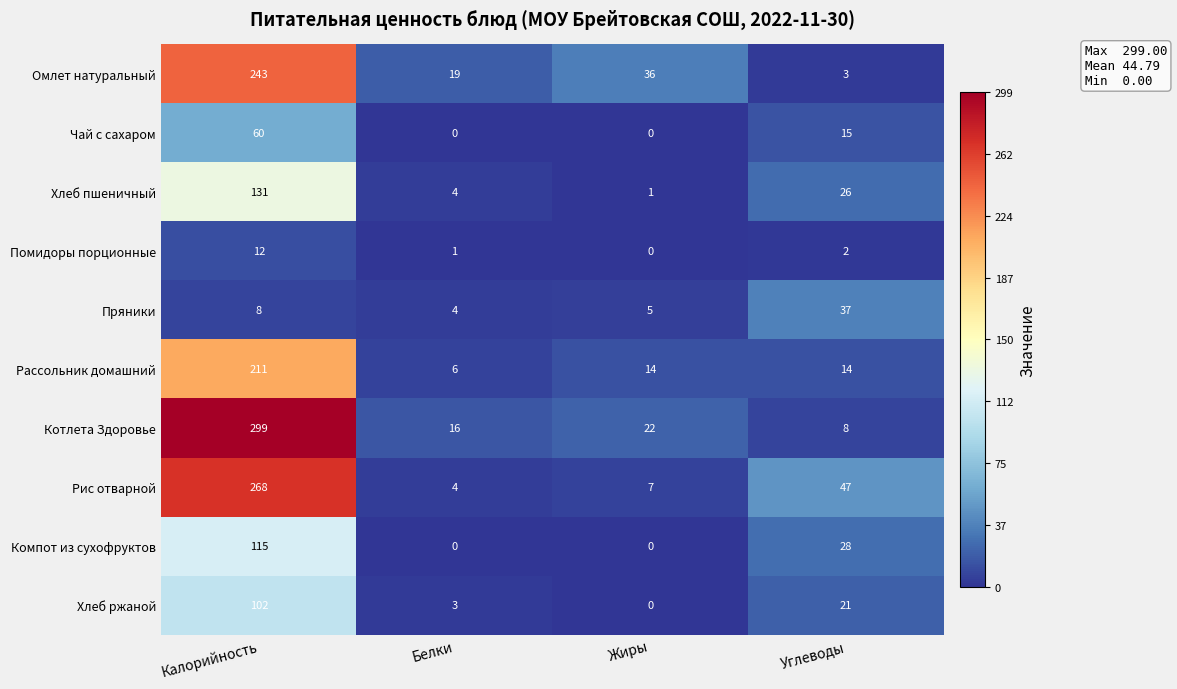

How many series are shown in this chart?

10